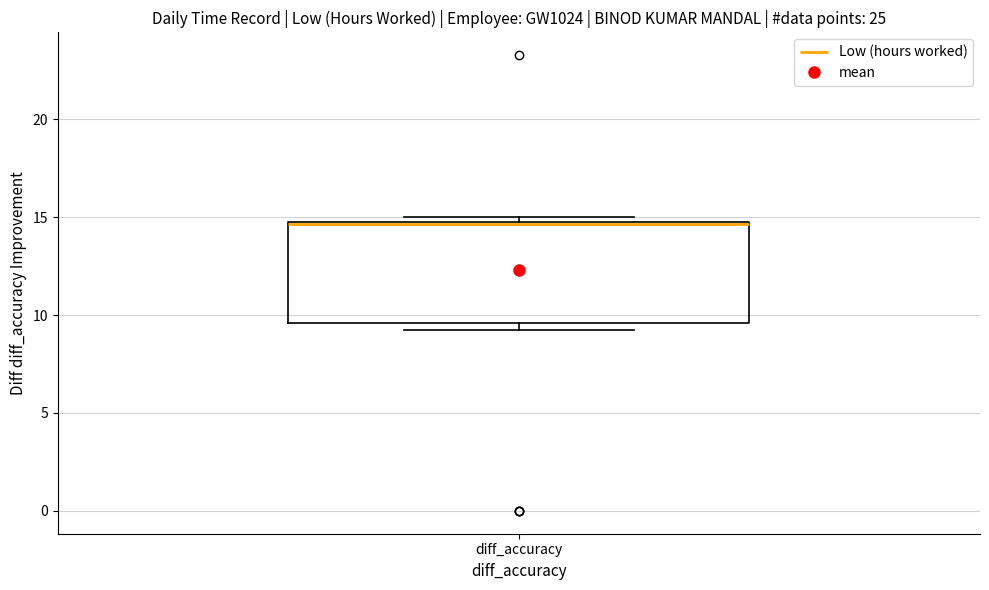

Read this box plot against the y-axis: the position of the median line, the range covered by the box, and the ends of both whiskers. The values are not printed on the chart, so give them approximately, as read against the axis.

median 14.5 (drawn on the box's upper edge), box 9.5 to 14.5, whiskers 9.0 to 15.0